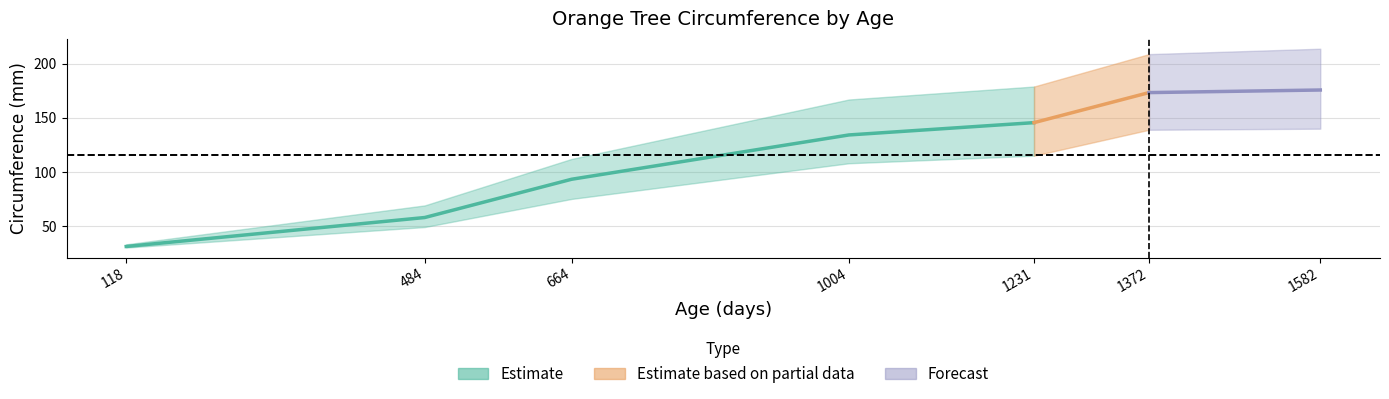

What is the difference between the maximum and minimum values in the Tree 1 series?

115